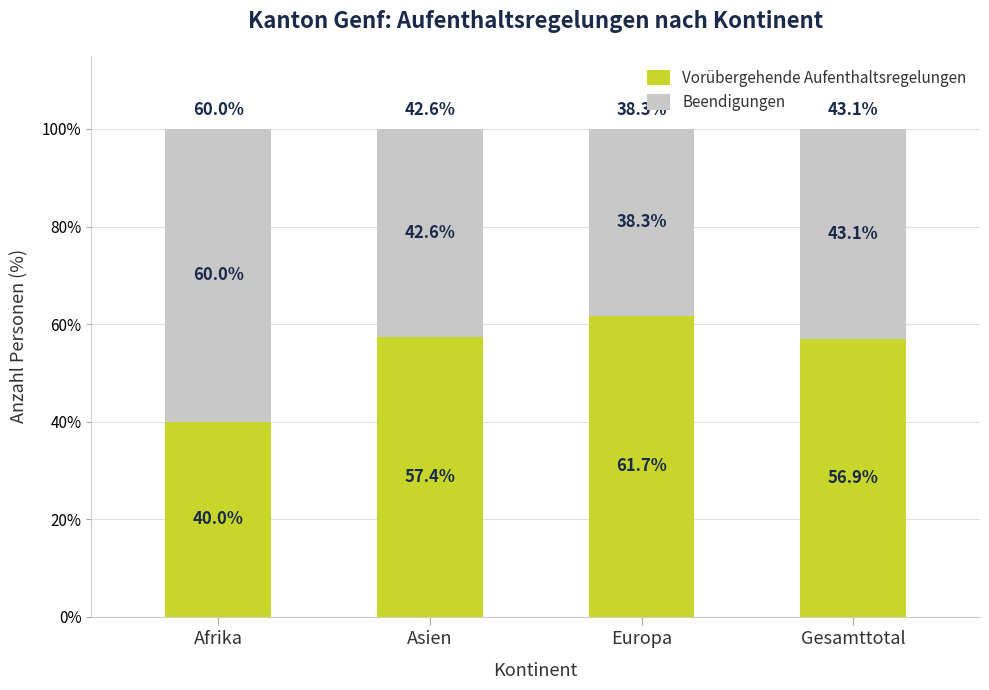

At which label does Vorübergehende Aufenthaltsregelungen reach its peak?

Europa